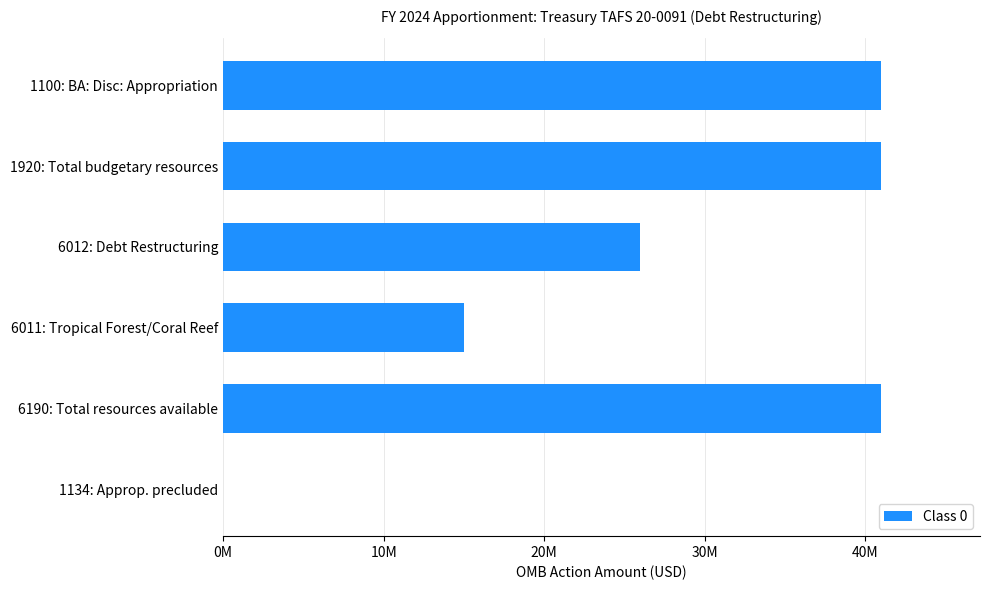

Count the values in the range 15000000 to 41000000.

5